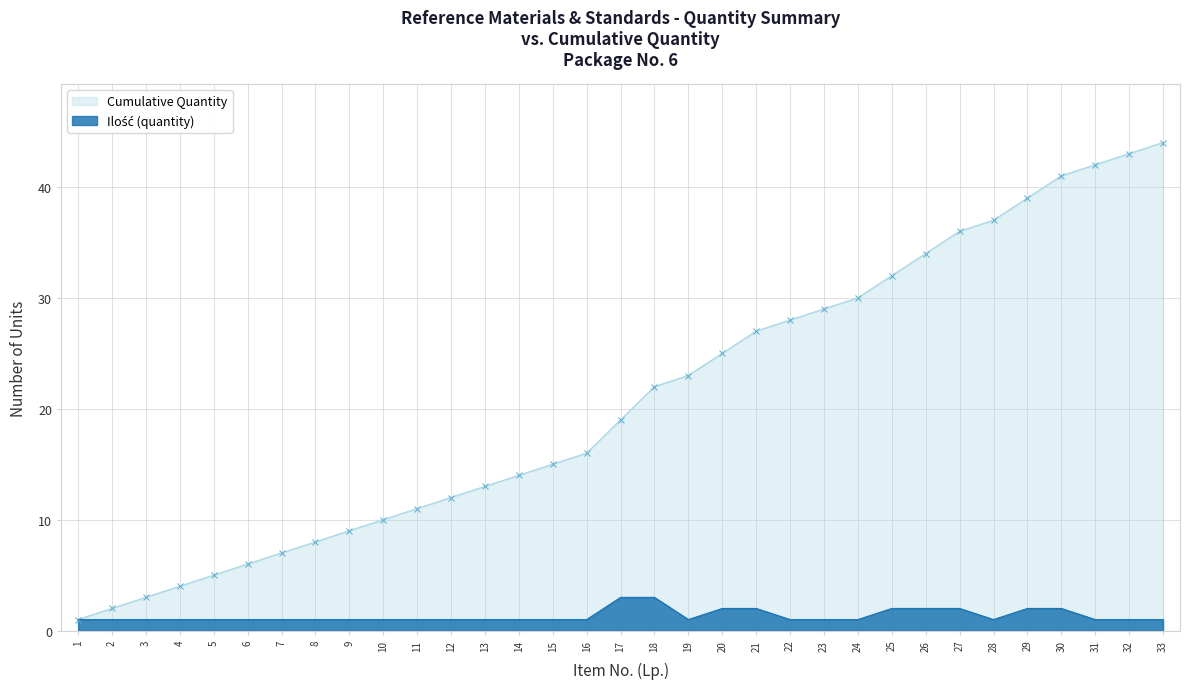

What is the maximum value for Cumulative Quantity?

44